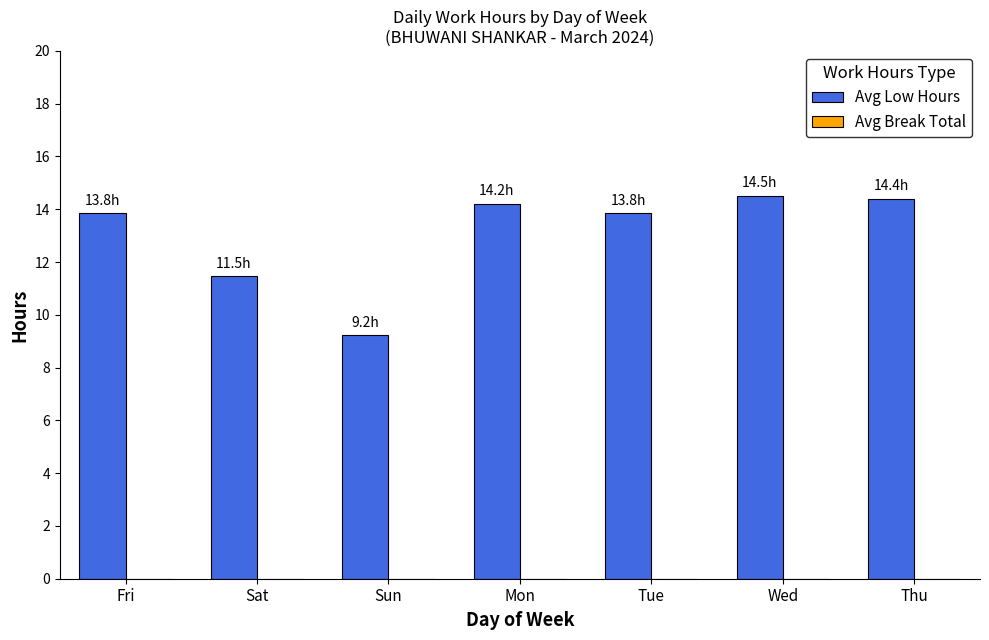

Between Fri and Sat, which is larger?

Fri